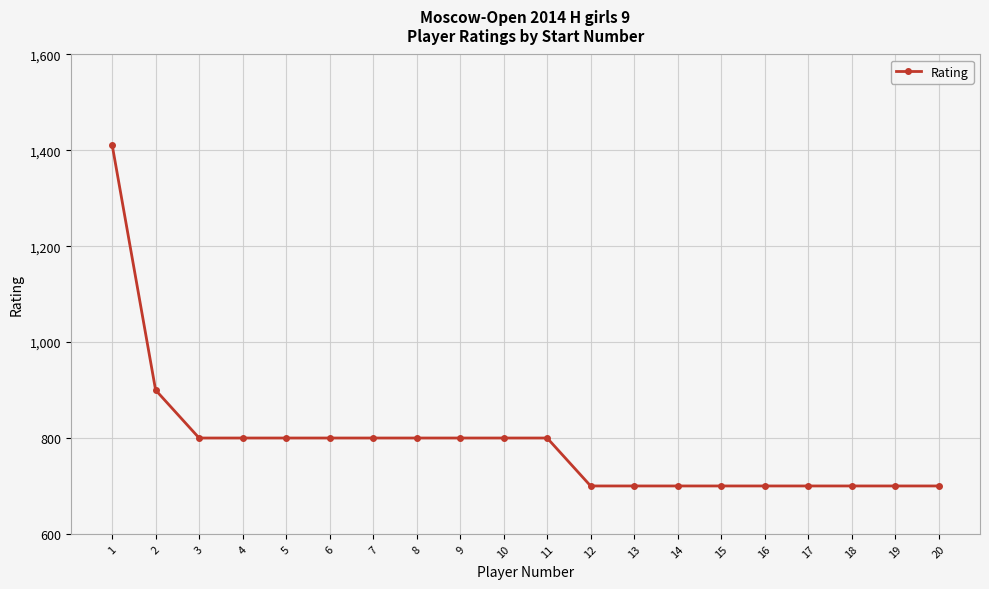

Reading left to right, list all the values displayed in this chart.

1412	900	800	800	800	800	800	800	800	800	800	700	700	700	700	700	700	700	700	700